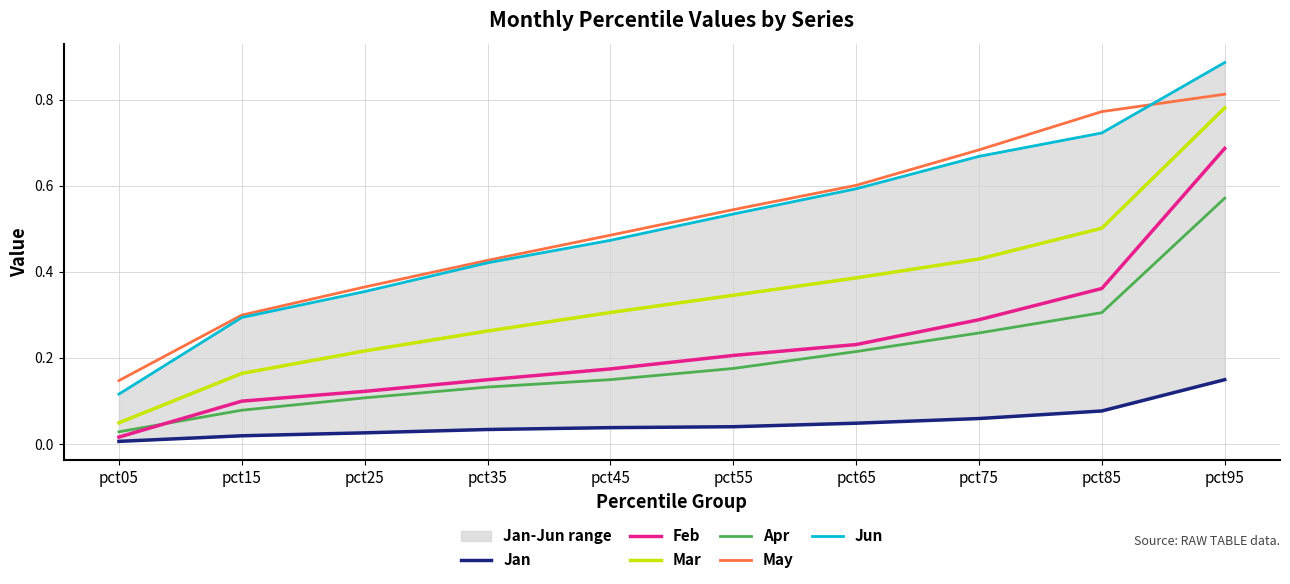

How many lines are shown in the chart?

6